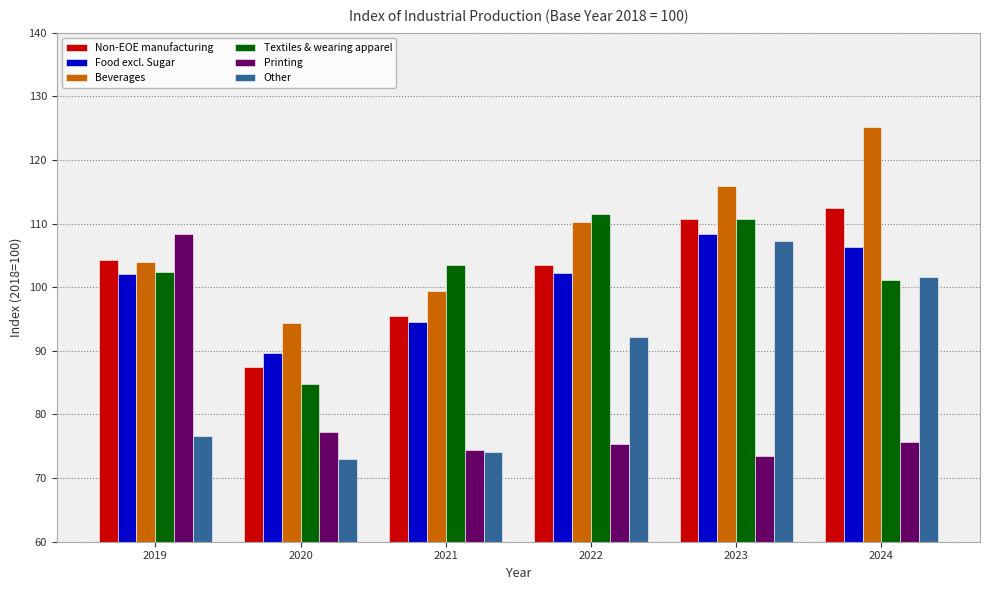

What is the smallest value displayed?

73.0